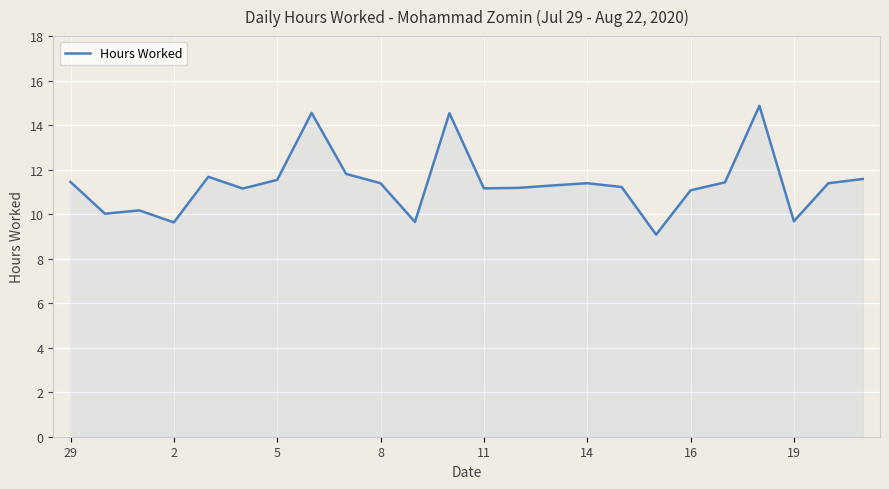

What is the minimum value shown in the chart?

9.1